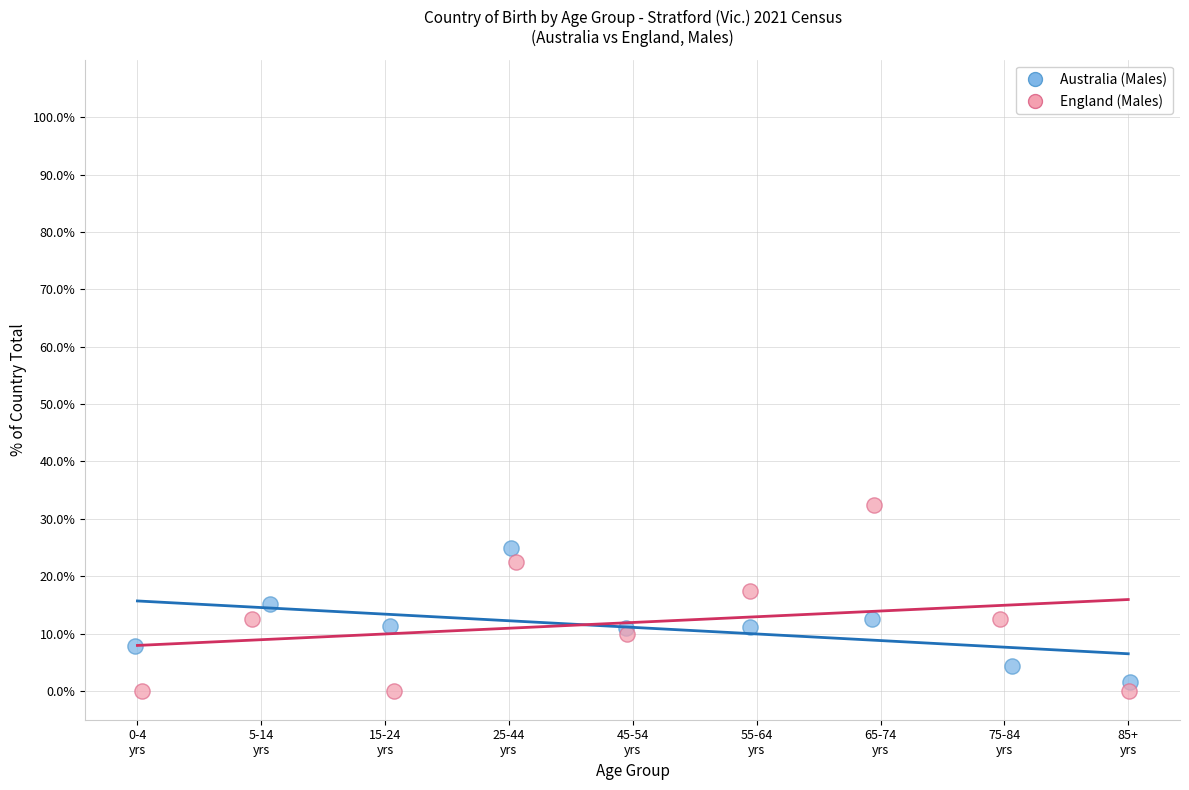

Which series reaches the maximum Y coordinate?

England (Males)